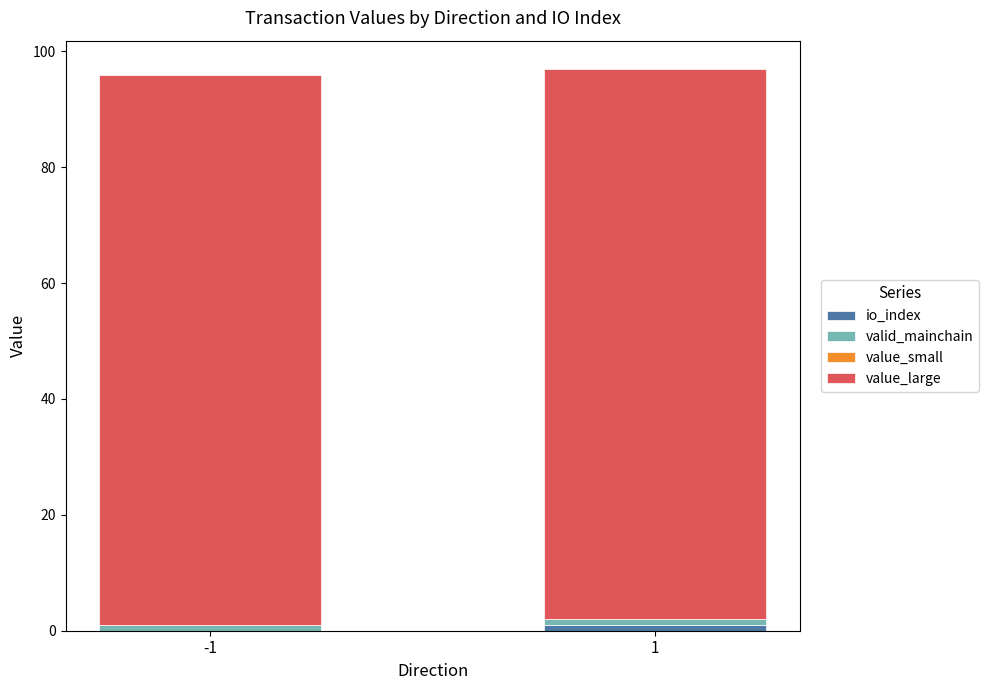

Count the number of categories in the chart.

2